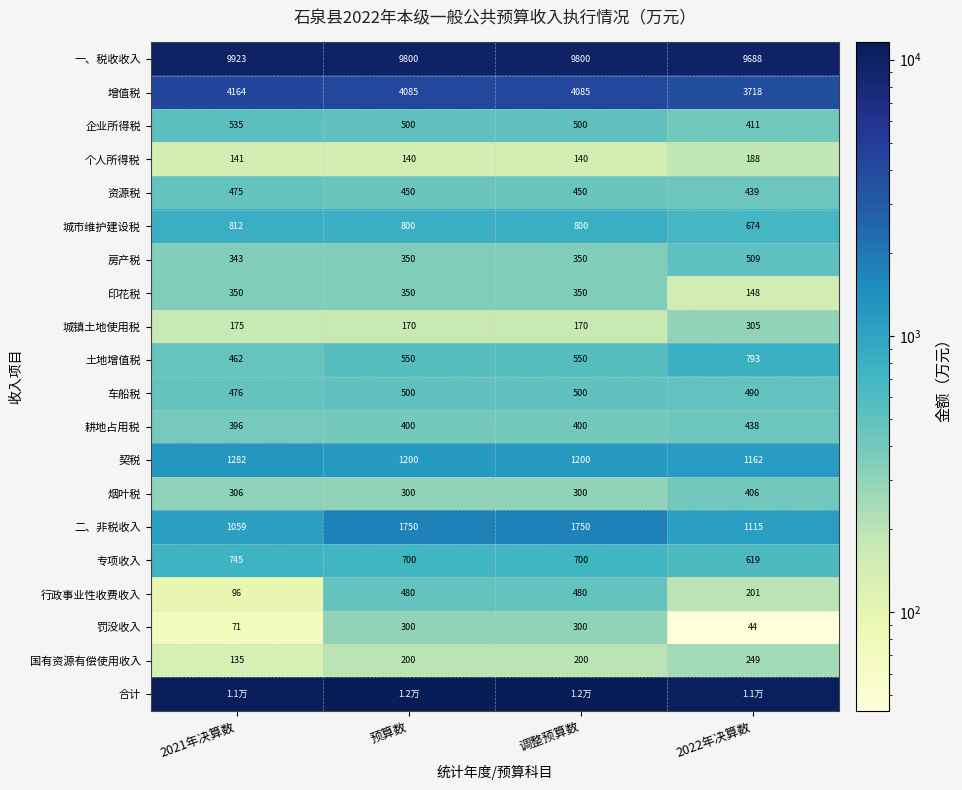

At which label is 烟叶税 closest to 353?

2021年决算数